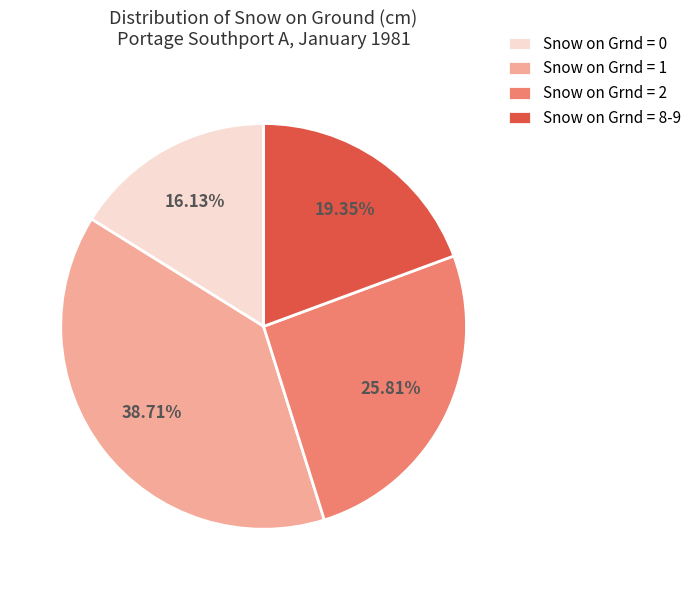

Do Snow on Grnd = 2 and Snow on Grnd = 8-9 together represent more than half of the pie?

No